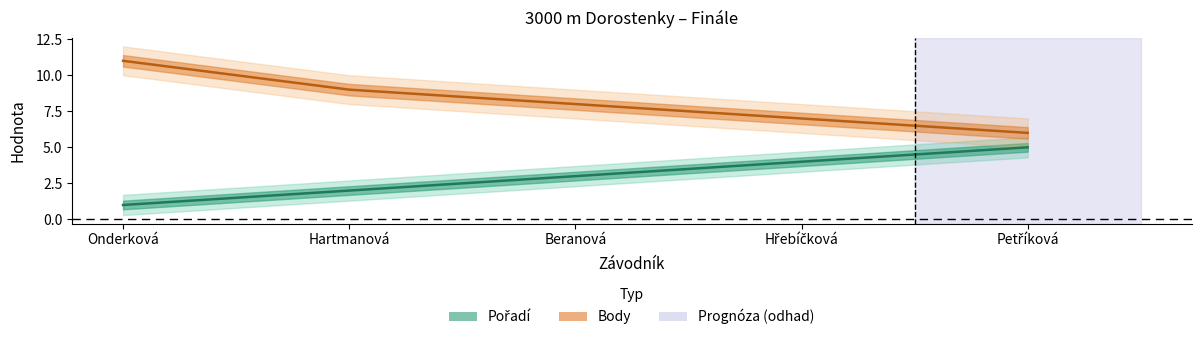

At which label does Body first exceed 8?

Onderková